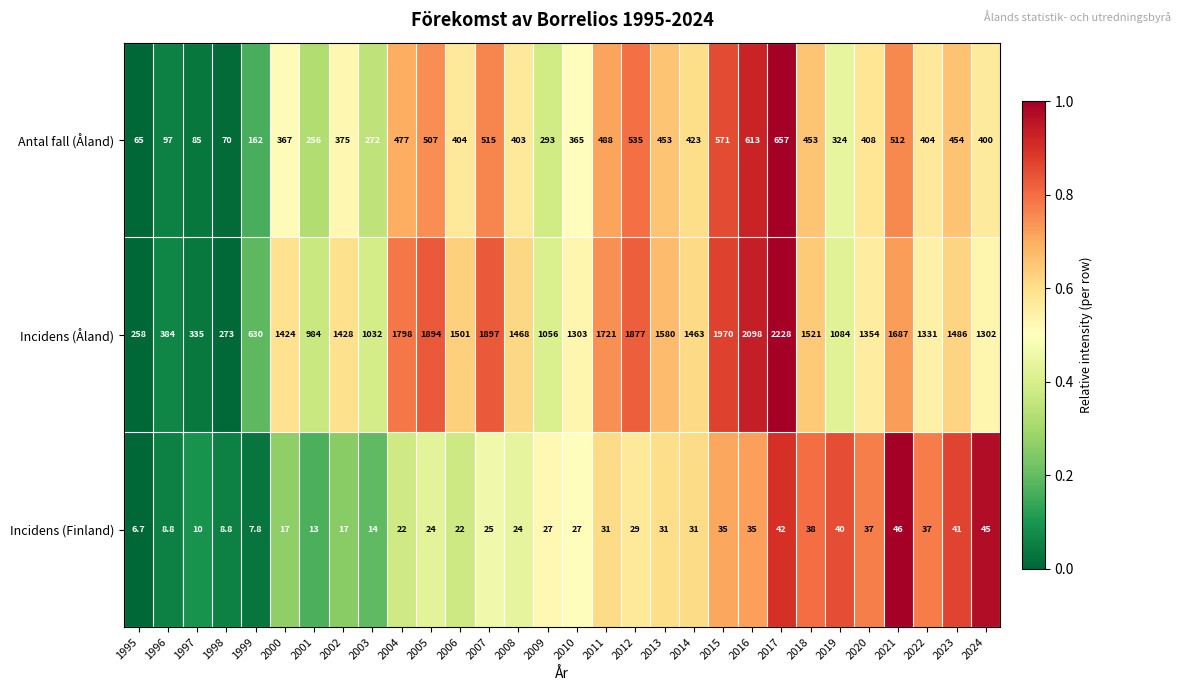

Where does the Incidens (Åland) series first go above 1463?

2004